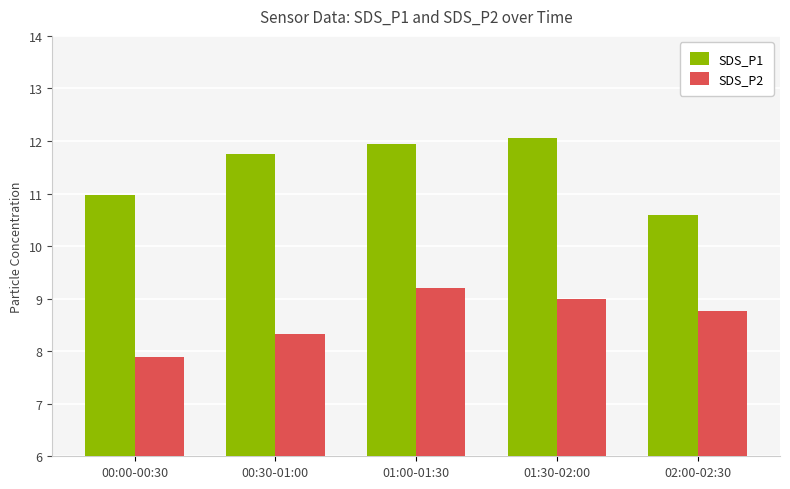

Which series changed the most between 01:00-01:30 and 02:00-02:30?

SDS_P1